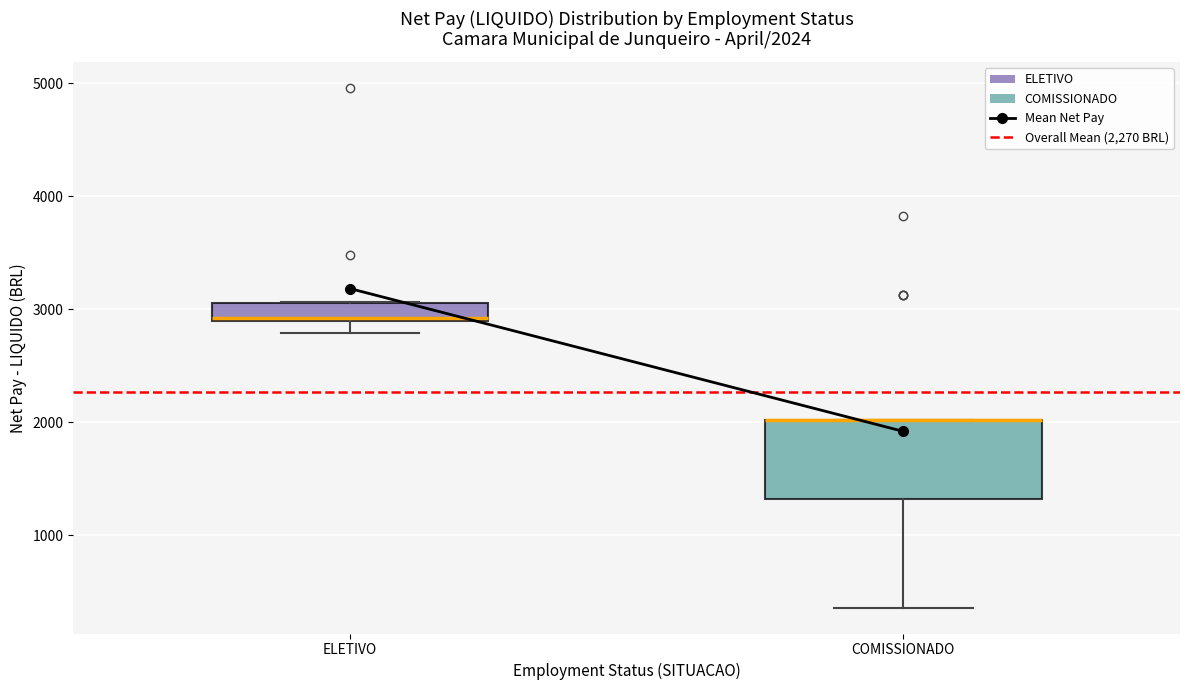

Comparing the boxes themselves (not the whiskers), which one is the tallest?

COMISSIONADO